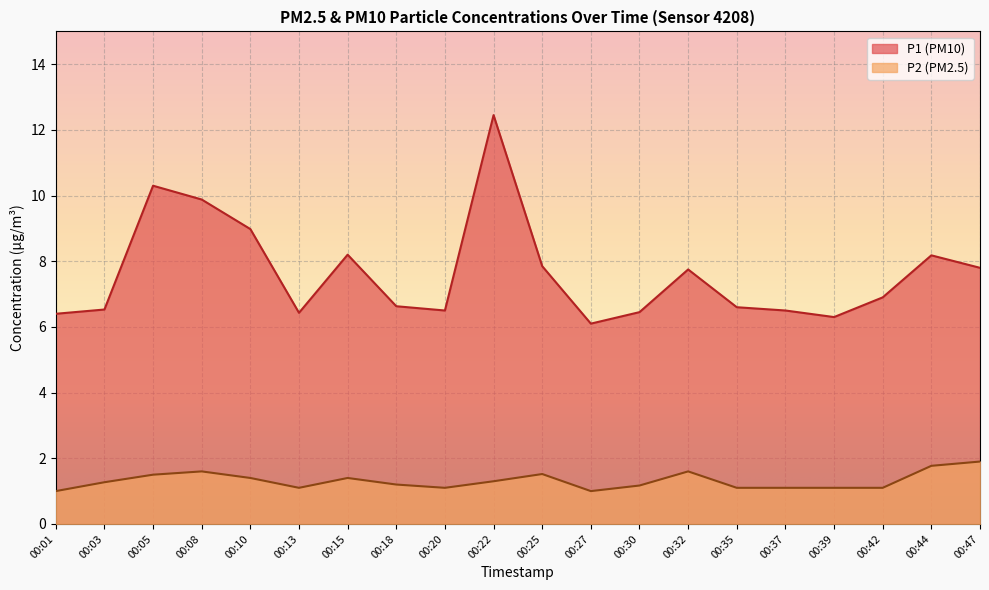

Between 00:20 and 00:44, which series saw the biggest shift?

P1 (PM10)